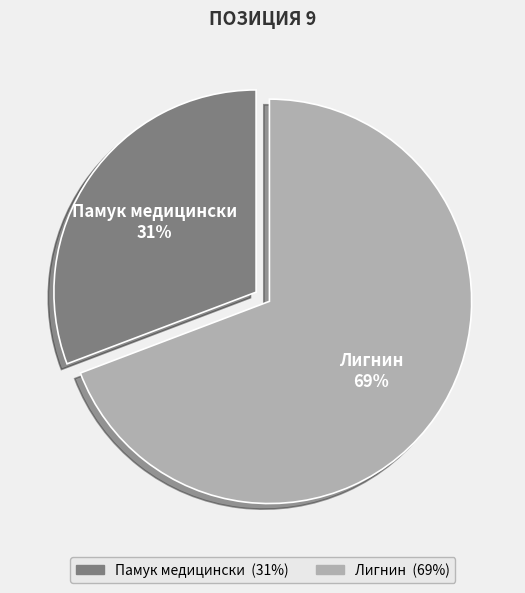

True or false: Памук медицински accounts for 39% of the total.

False